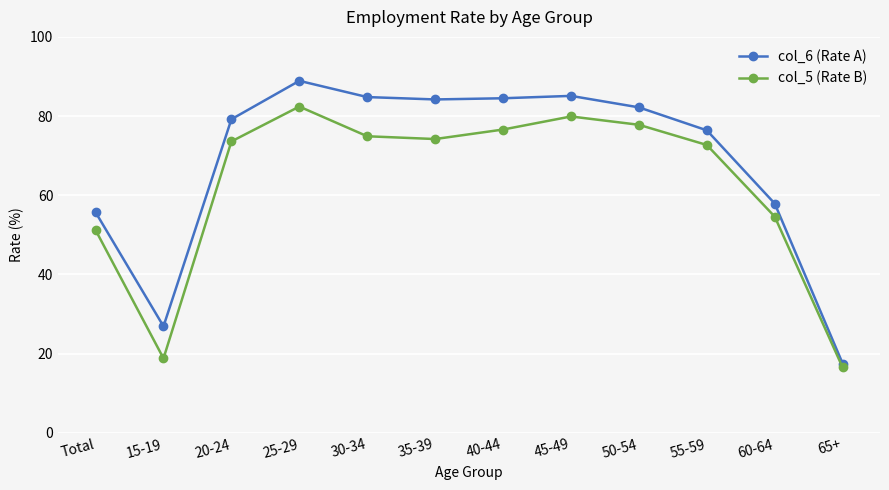

How many interior local peaks does the col_5 (Rate B) series have?

2